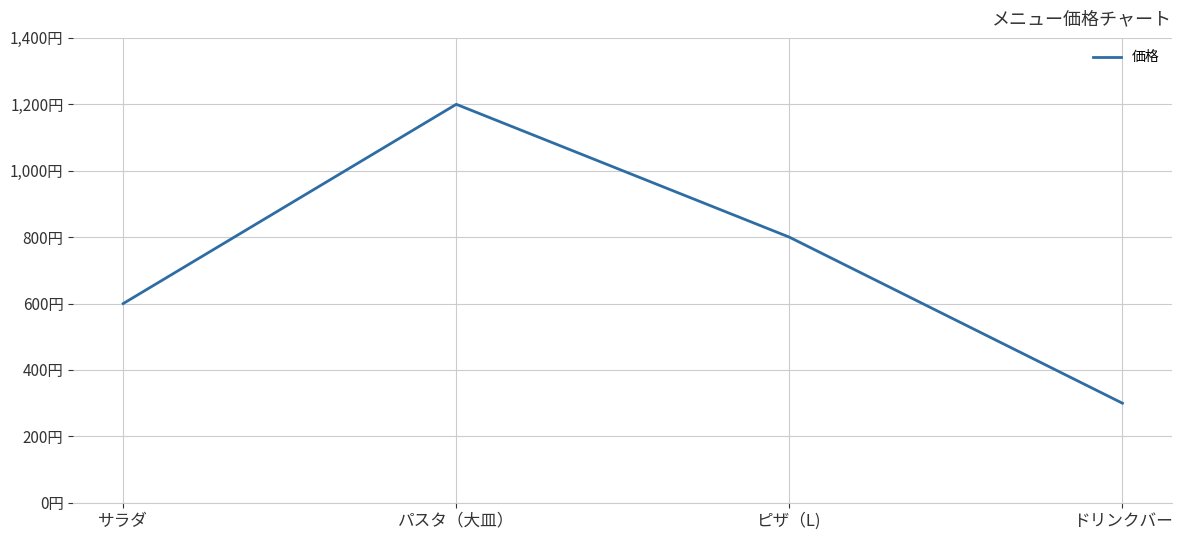

Where is the first local maximum?

パスタ（大皿）